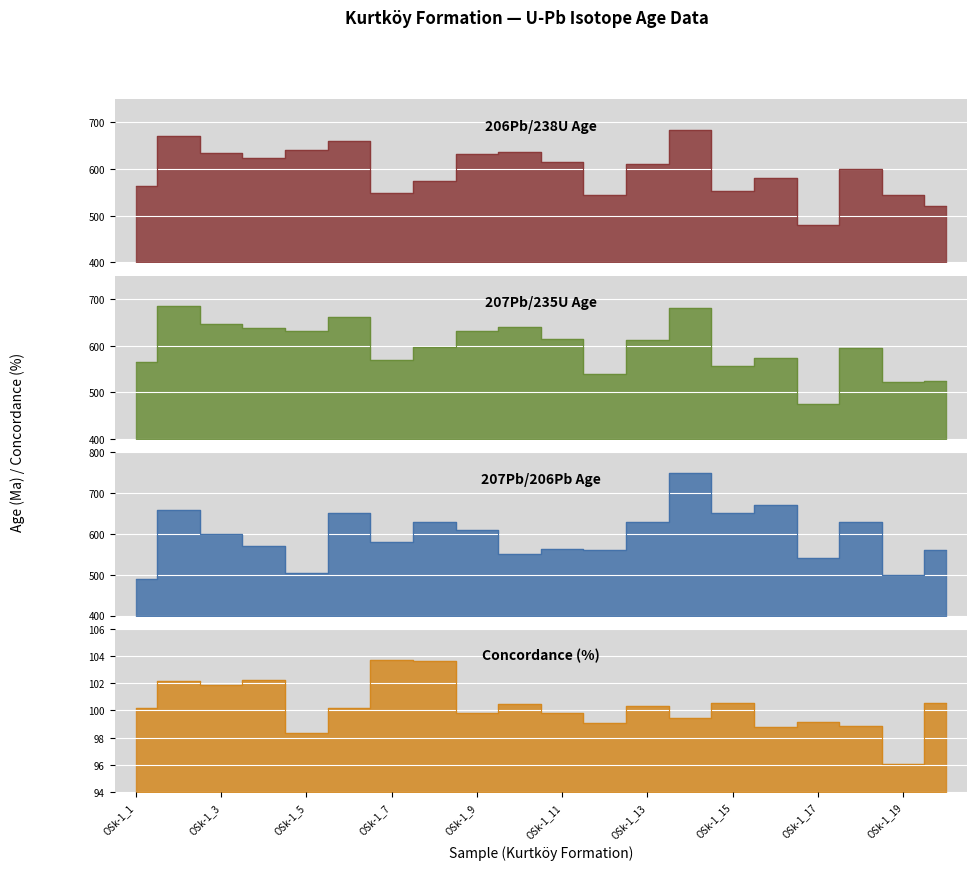

What is the value of the 207Pb/206Pb Age point at the 17th from the left?

540.0